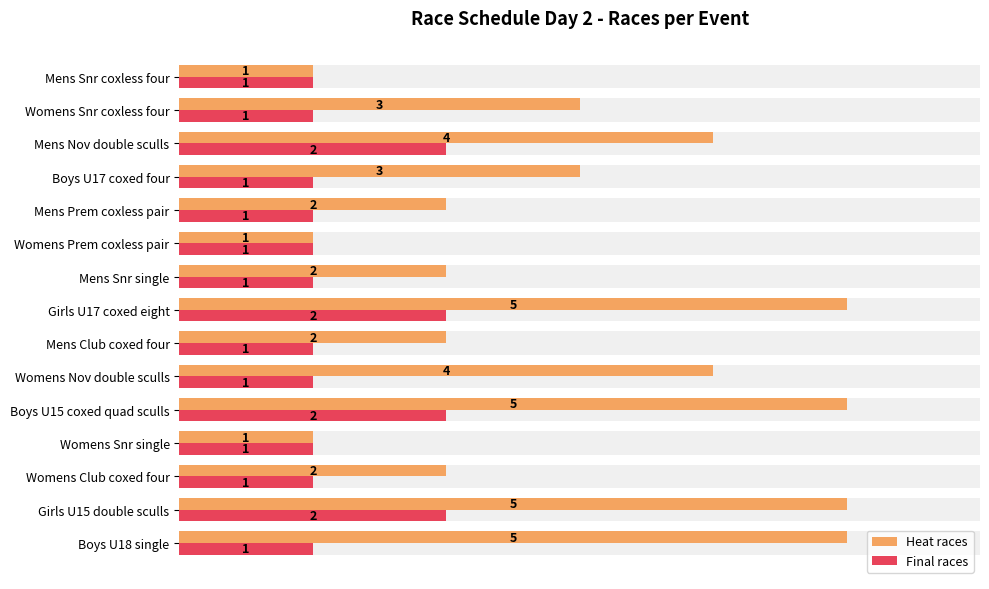

The Final races series shows 2 at Boys U15 coxed quad sculls. True or false?

True